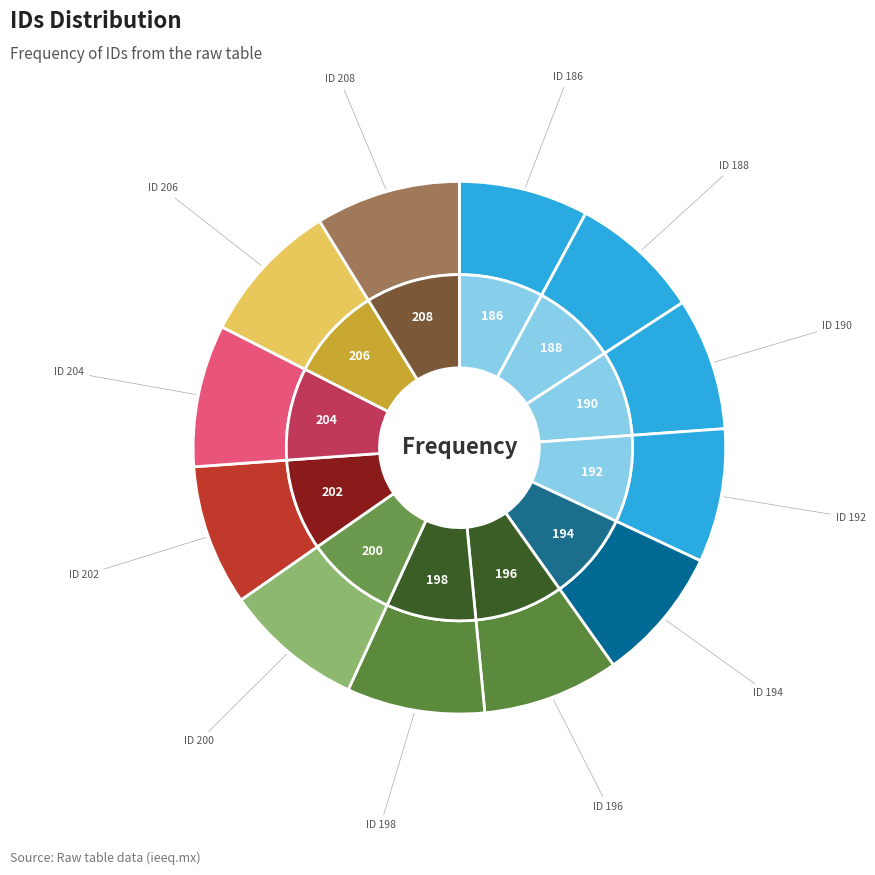

To the nearest percent, what is the combined percentage of 198 and 186?

16%